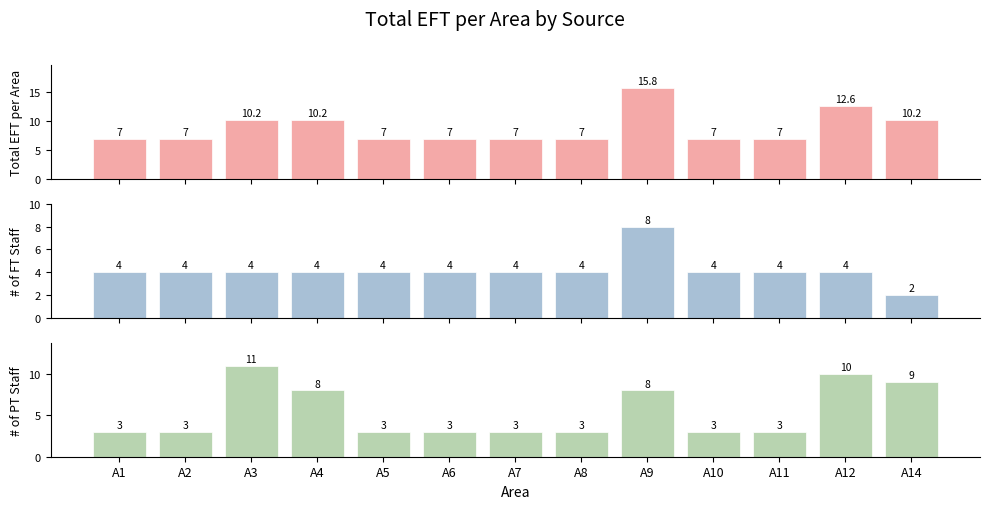

What is the value of the MNU bar at the 13th from the left?

9.0